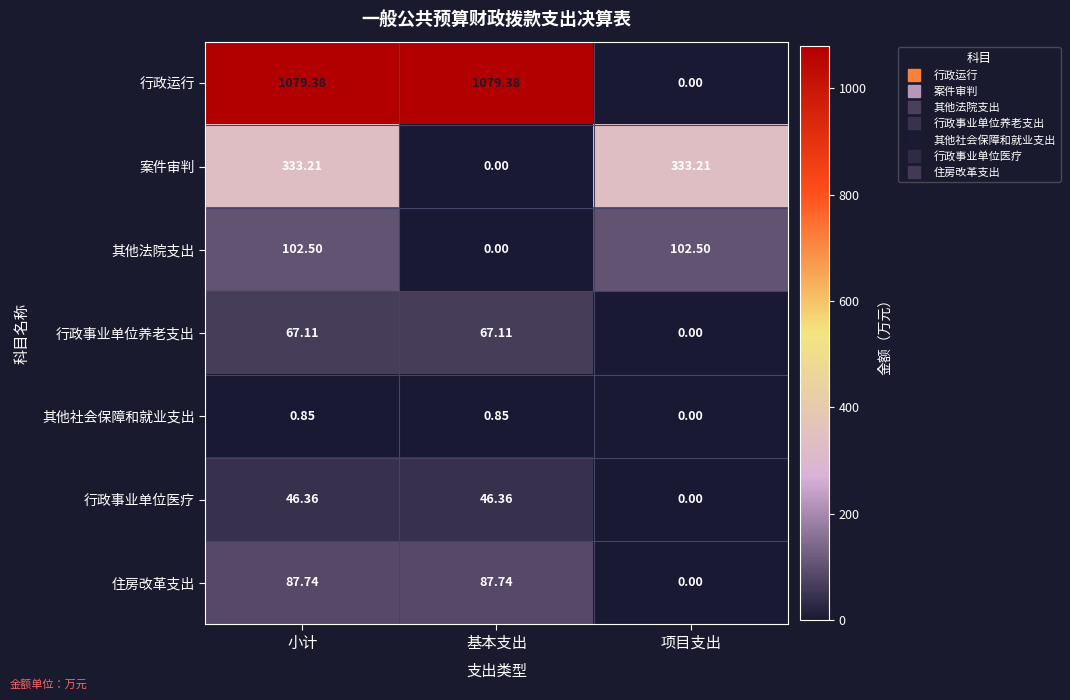

Which series has the widest spread of values?

行政运行